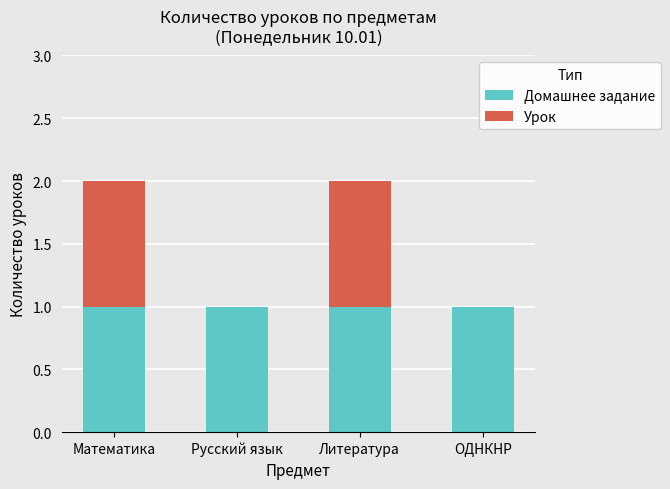

Is it true that Домашнее задание equals 1 at Математика?

True